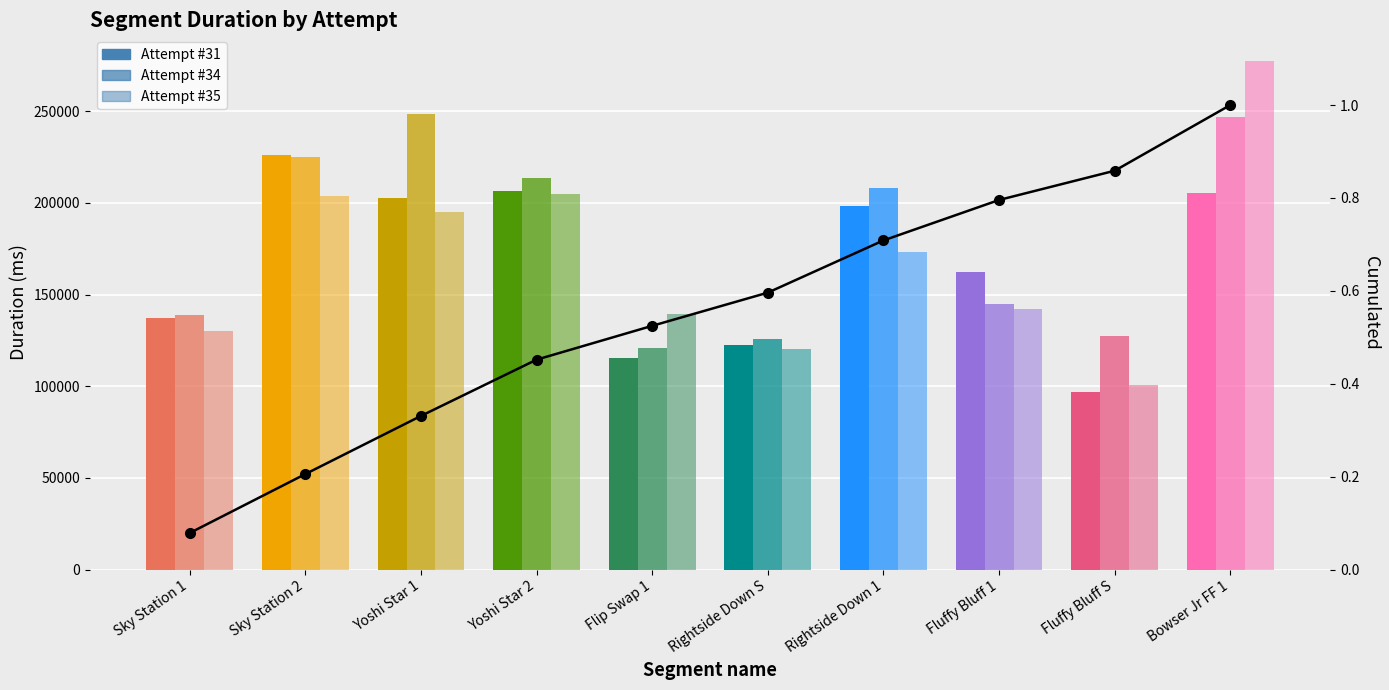

Which category has the lowest value in the Cumulated series?

Sky Station 1